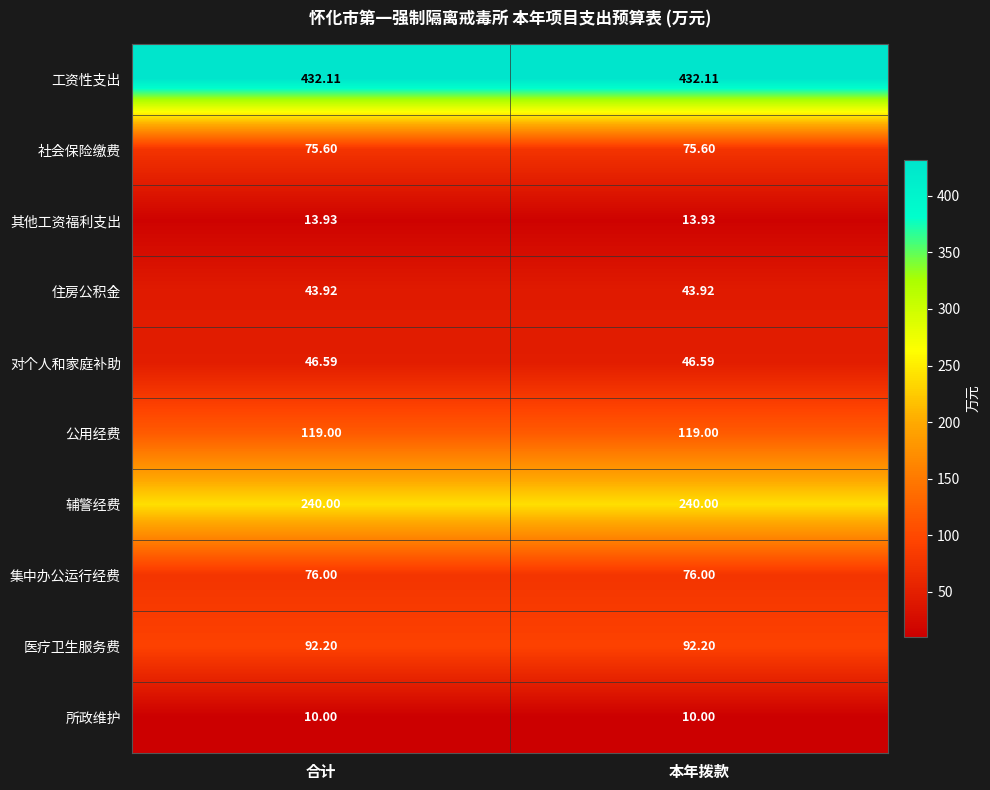

At 合计, list the series in order from smallest to largest.

所政维护, 其他工资福利支出, 住房公积金, 对个人和家庭补助, 社会保险缴费, 集中办公运行经费, 医疗卫生服务费, 公用经费, 辅警经费, 工资性支出